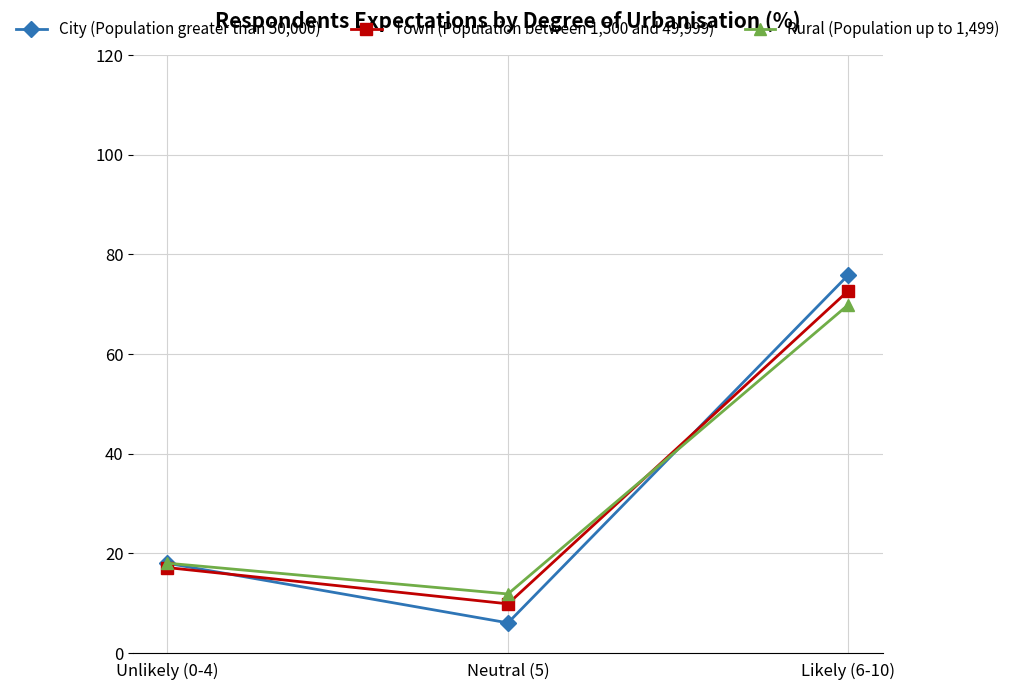

Reading left to right, list all the values displayed in this chart.

City (Population greater than 50,000): Unlikely (0-4)=18.0	Neutral (5)=6.1	Likely (6-10)=75.9
Town (Population between 1,500 and 49,999): Unlikely (0-4)=17.2	Neutral (5)=9.9	Likely (6-10)=72.8
Rural (Population up to 1,499): Unlikely (0-4)=18.0	Neutral (5)=11.9	Likely (6-10)=69.9